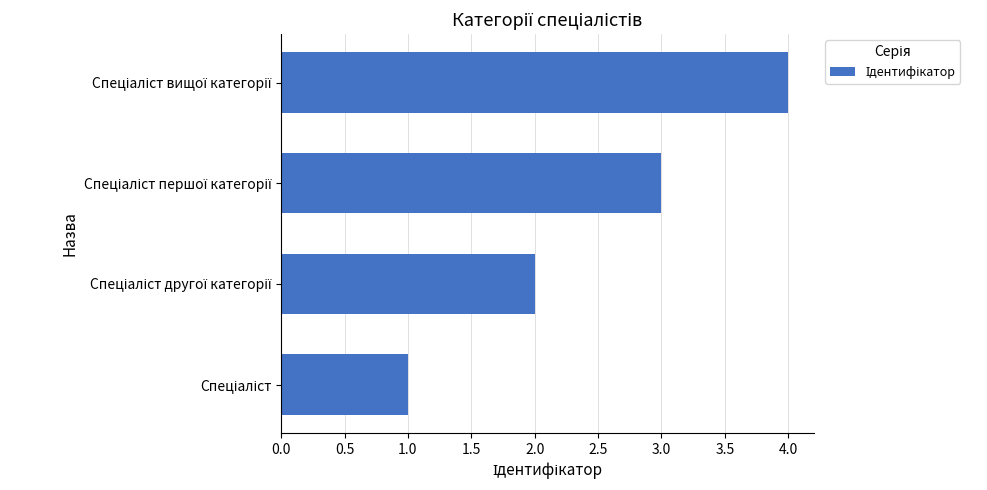

What is the sum of all values?

10